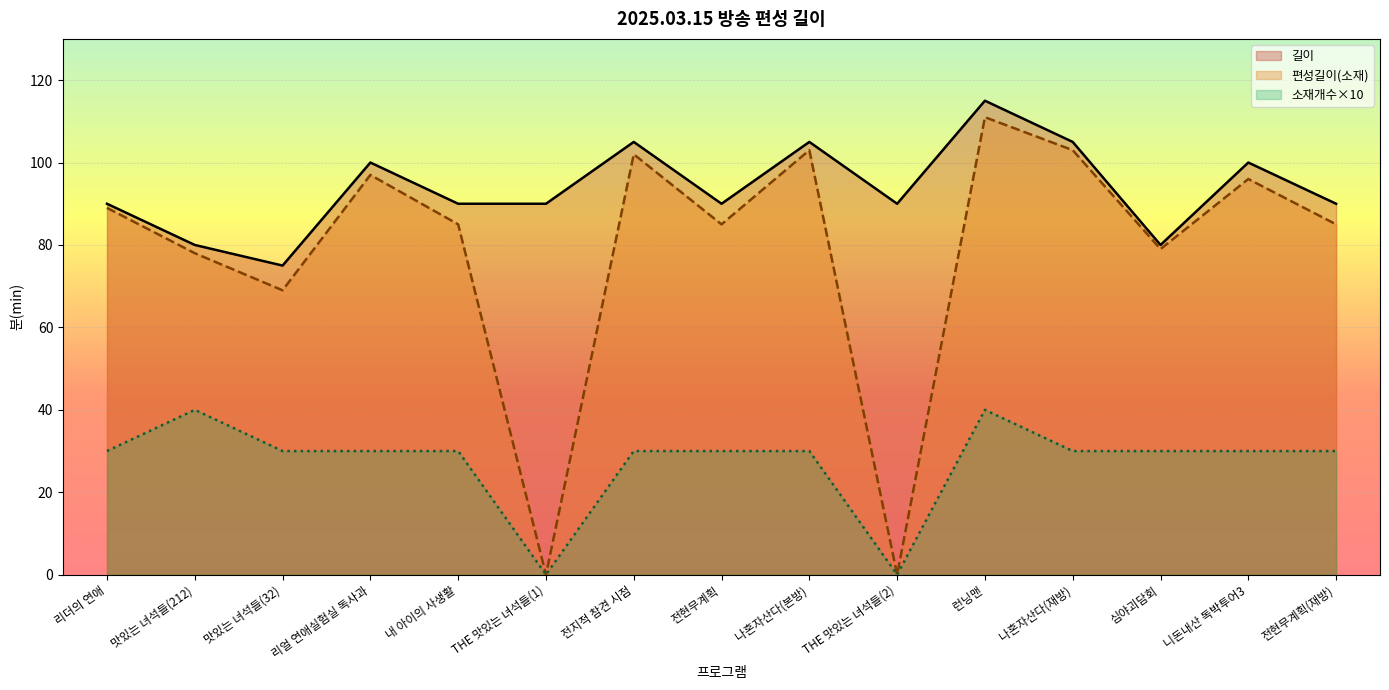

True or false: 길이 has a value of 105 at 나혼자산다(재방).

True